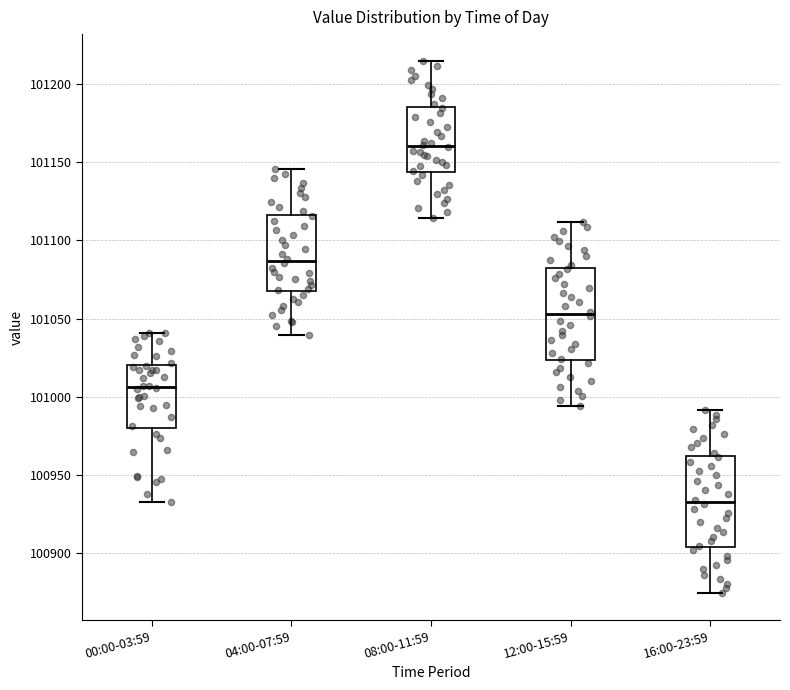

Reading left to right, transcribe this box plot: for each box, give where its median line is, the range the box spans, and where its two whiskers end, as read against the y-axis. The values are not printed on the chart, so give them approximately, as read against the axis.

00:00-03:59: median 101005, box 100980 to 101020, whiskers 100935 to 101040
04:00-07:59: median 101085, box 101070 to 101115, whiskers 101040 to 101145
08:00-11:59: median 101160, box 101145 to 101185, whiskers 101115 to 101215
12:00-15:59: median 101055, box 101025 to 101085, whiskers 100995 to 101110
16:00-23:59: median 100935, box 100905 to 100965, whiskers 100875 to 100990